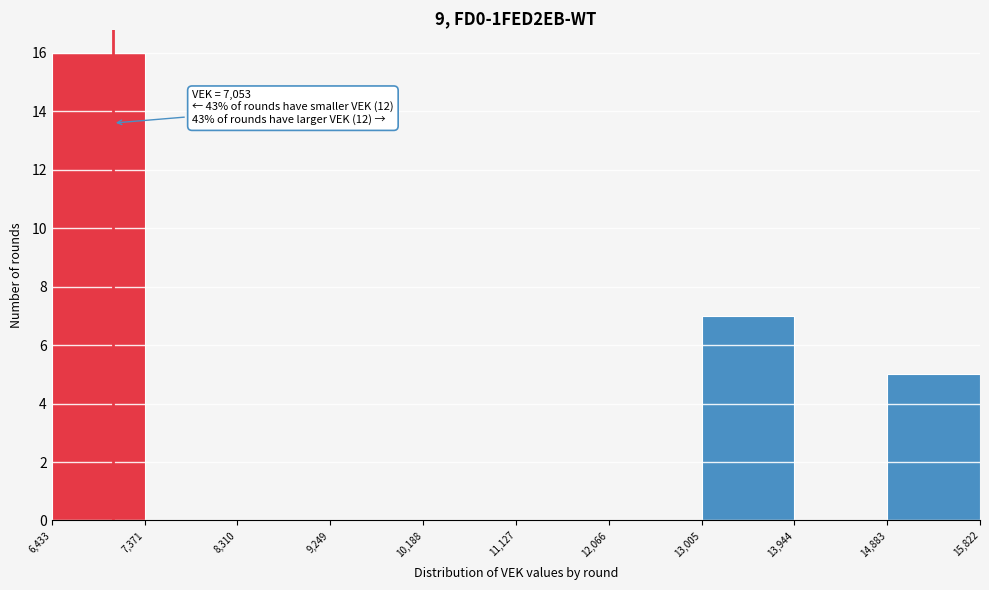

Which range on the x-axis has the tallest bar?

6,433 to 7,371